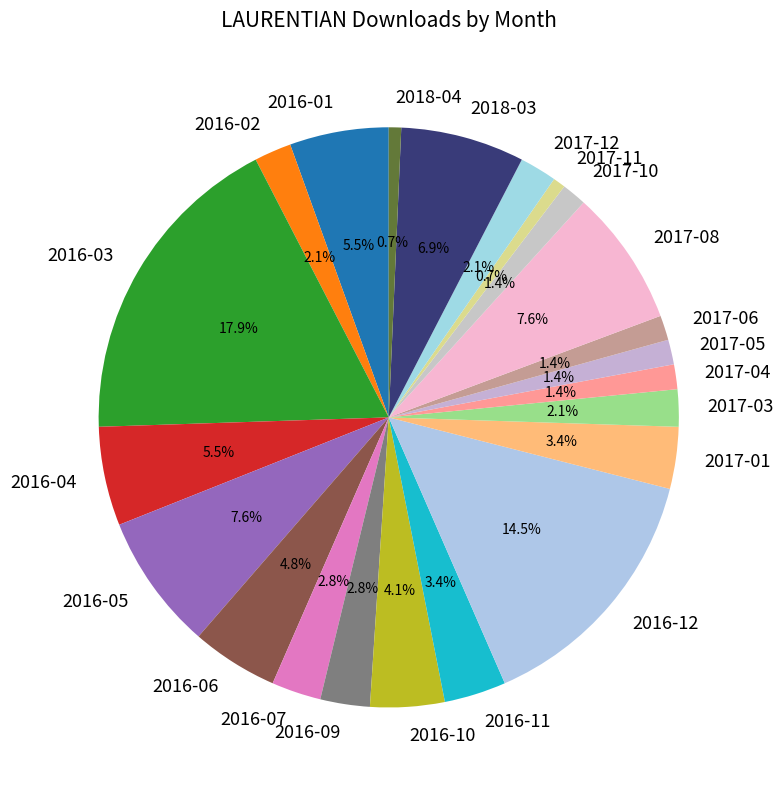

Count the number of slices in the pie.

22